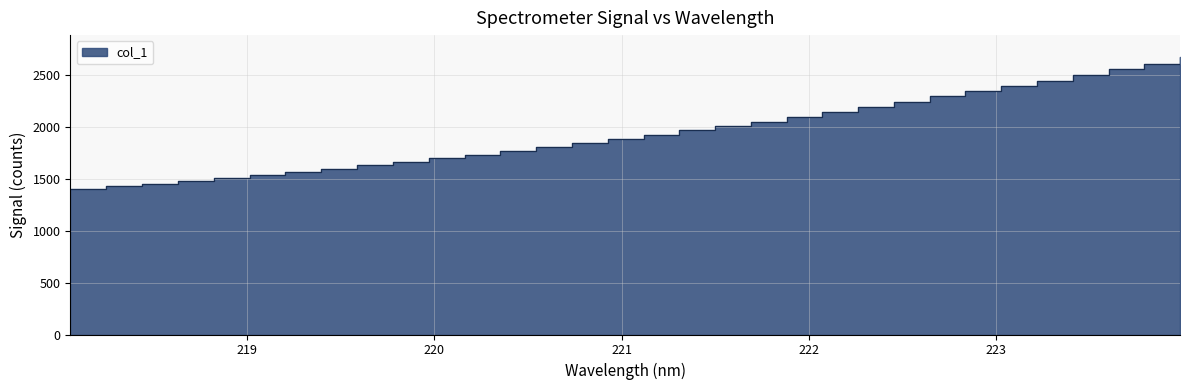

Reading left to right, transcribe all the data shown in this chart.

1400.5	1426.8	1451.1	1481.4	1508.2	1536.4	1566.7	1597.0	1629.1	1660.7	1695.9	1730.2	1768.0	1804.7	1843.3	1882.7	1924.0	1966.7	2007.1	2048.7	2096.1	2144.0	2189.6	2240.2	2291.2	2340.5	2391.0	2443.8	2498.6	2554.5	2608.2	2668.1